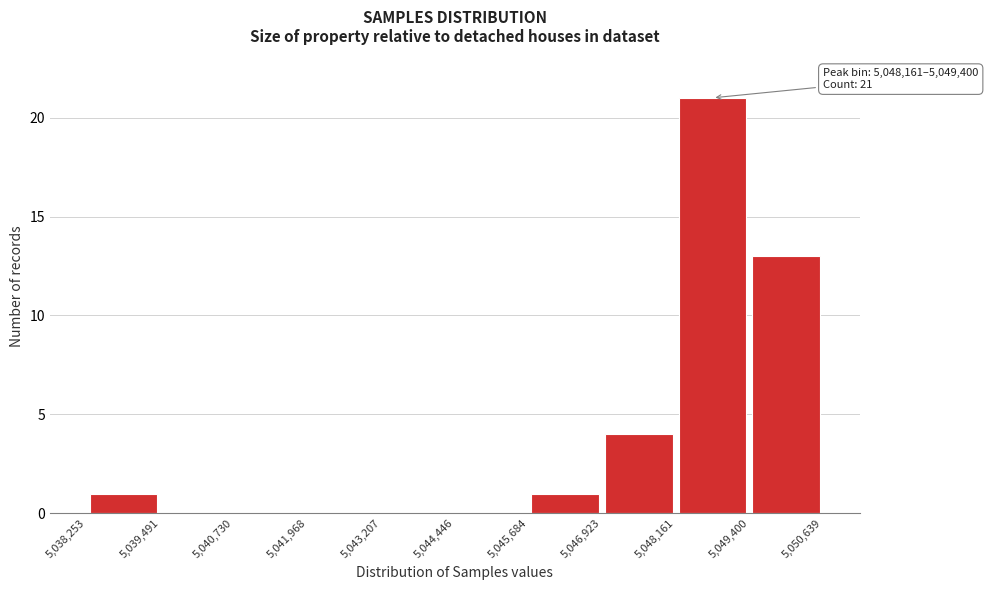

Which range on the x-axis has the tallest bar?

5,048,161 to 5,049,400